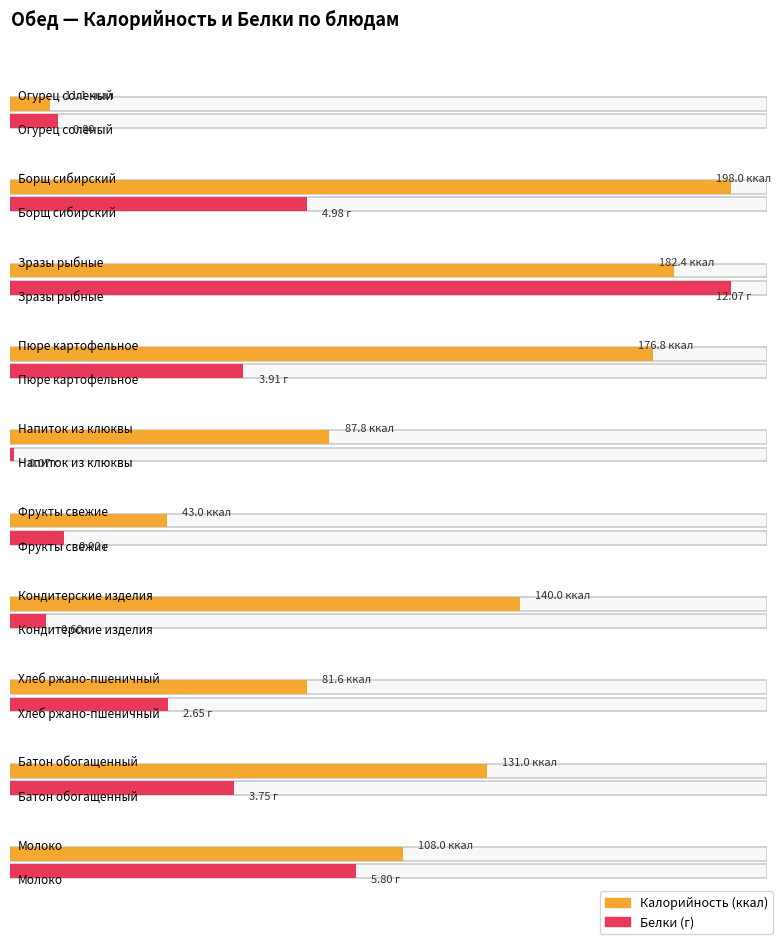

At which category is the sum across all series the highest?

Борщ сибирский